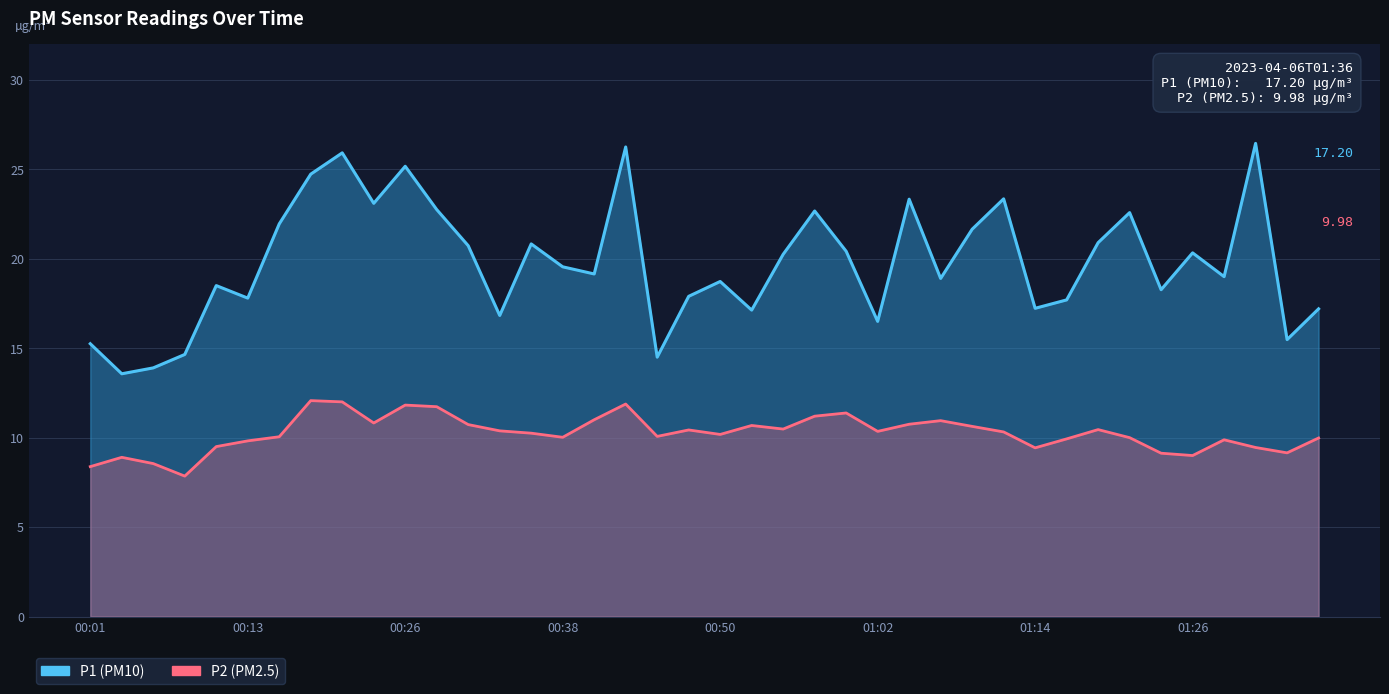

Rank the series by their maximum value, from highest to lowest.

P1 (PM10), P2 (PM2.5)